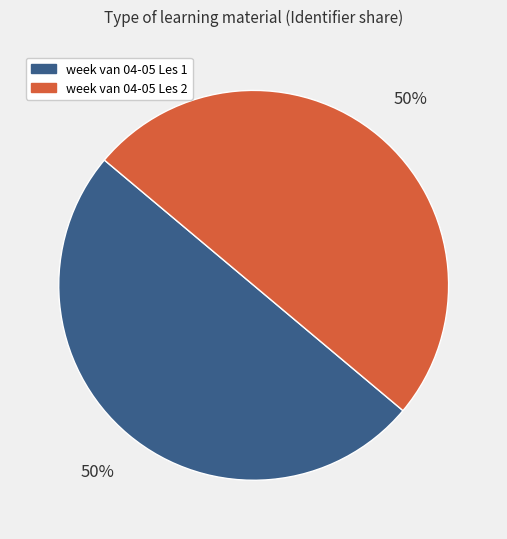

Approximately how many times larger is the value at week van 04-05 Les 1 compared to week van 04-05 Les 2?

1.0